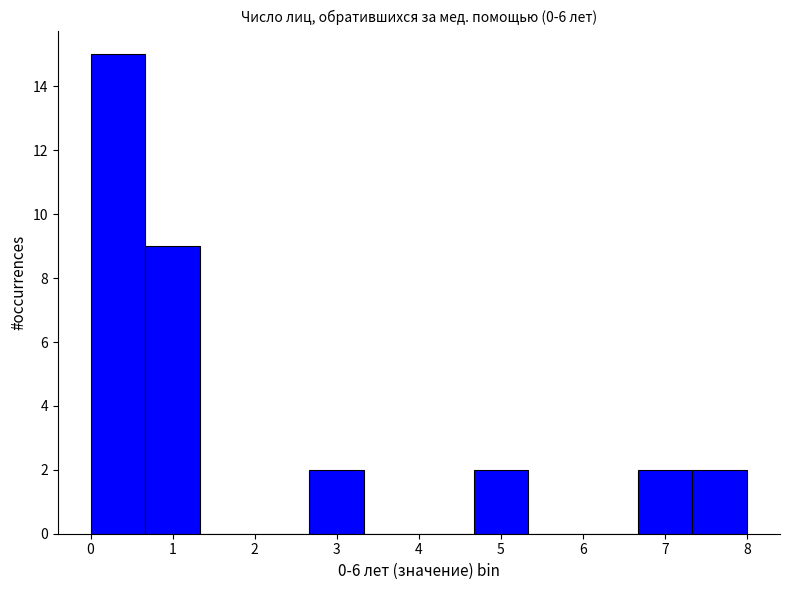

Reading left to right, list every bar in this chart as the range it spans on the x-axis followed by its height. Neither the bar edges nor the heights are printed on the chart, so give them approximately, as read against the axes.

0.0 to 0.7: 15
0.7 to 1.3: 9
1.3 to 2.0: 0
2.0 to 2.7: 0
2.7 to 3.3: 2
3.3 to 4.0: 0
4.0 to 4.7: 0
4.7 to 5.3: 2
5.3 to 6.0: 0
6.0 to 6.7: 0
6.7 to 7.3: 2
7.3 to 8.0: 2